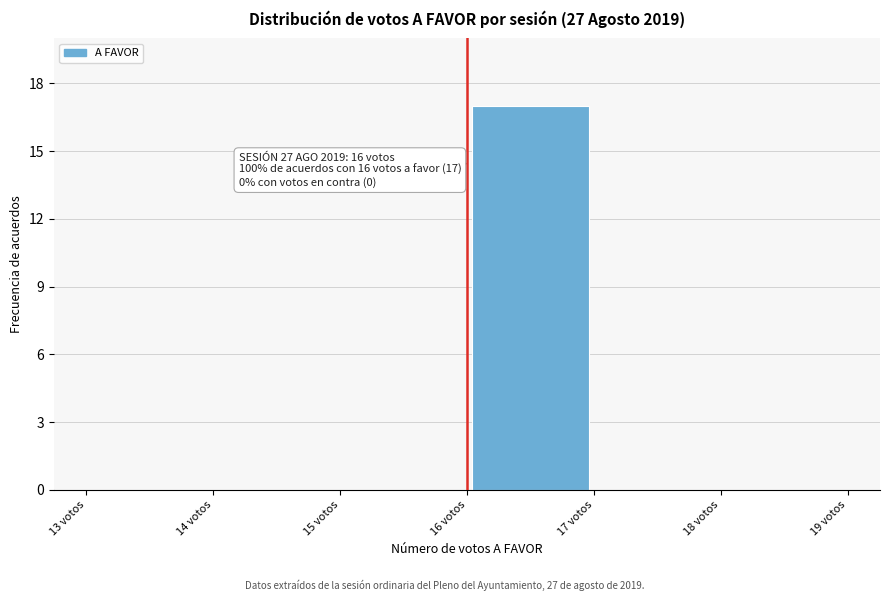

Over which range of the x-axis is the bar tallest?

16 to 17